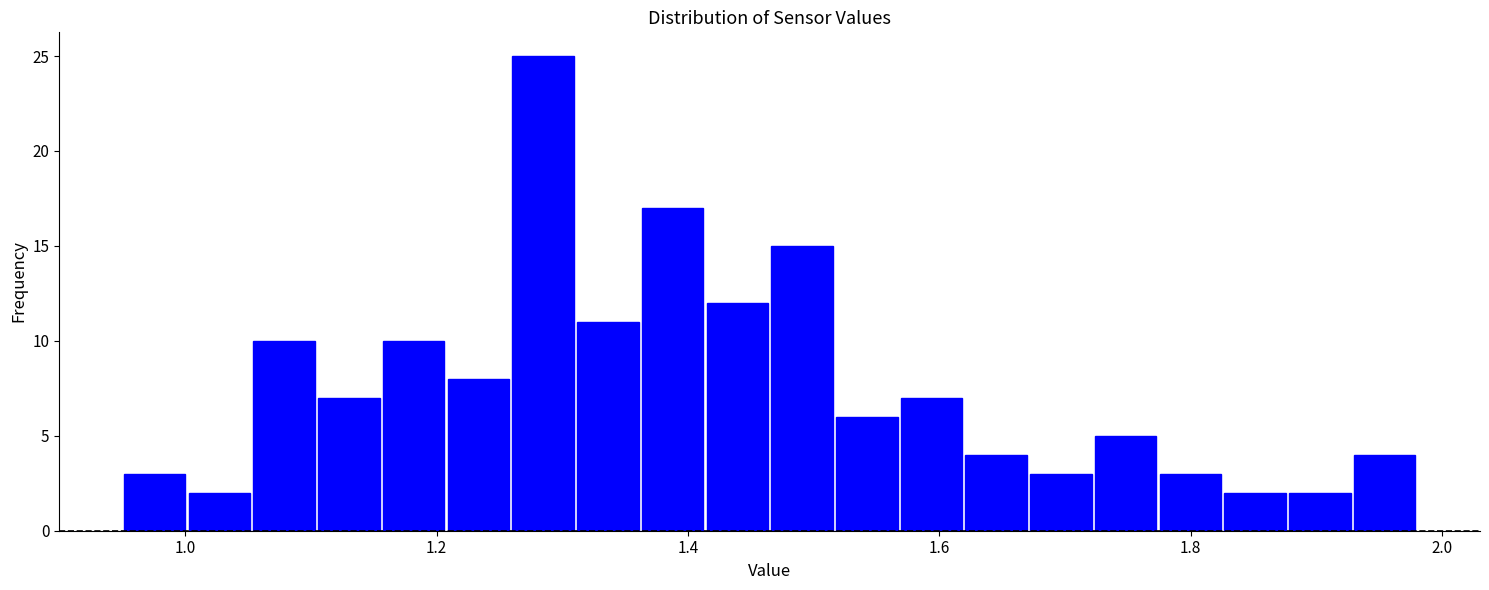

Read against the x-axis, roughly where is the centre of the tallest bar?

1.28